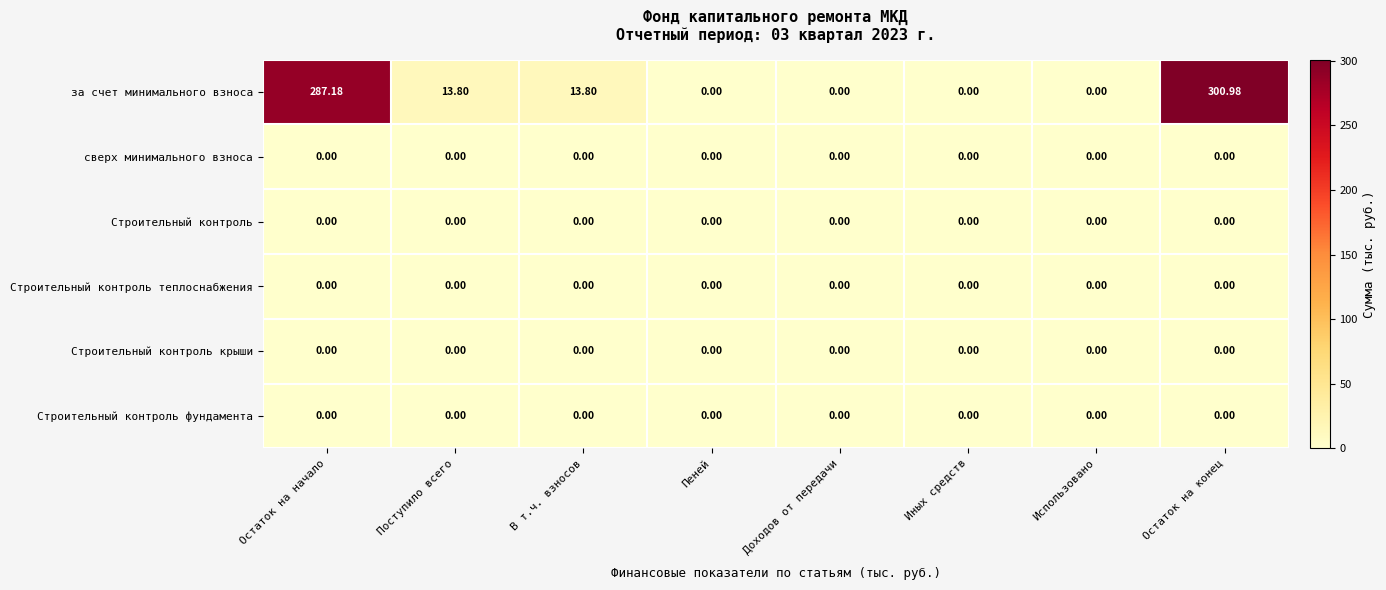

Which series changed the most between Остаток на начало and Поступило всего?

за счет минимального взноса